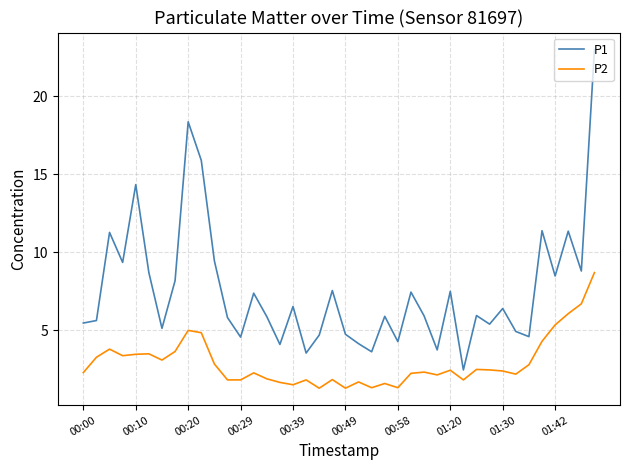

Does the chart have visible grid lines?

Yes